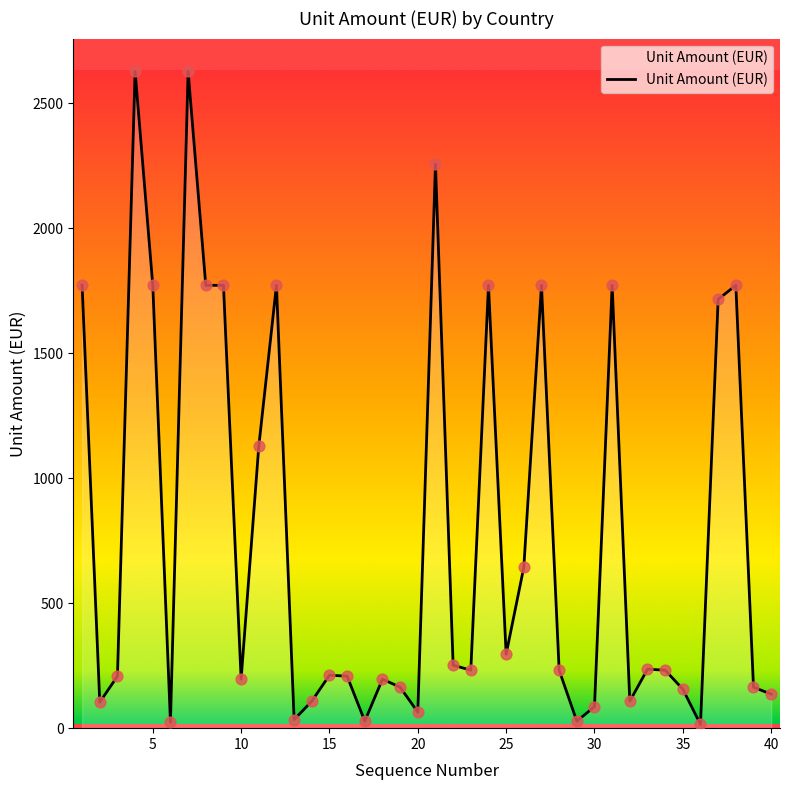

What is the difference between the maximum and minimum values?

2613